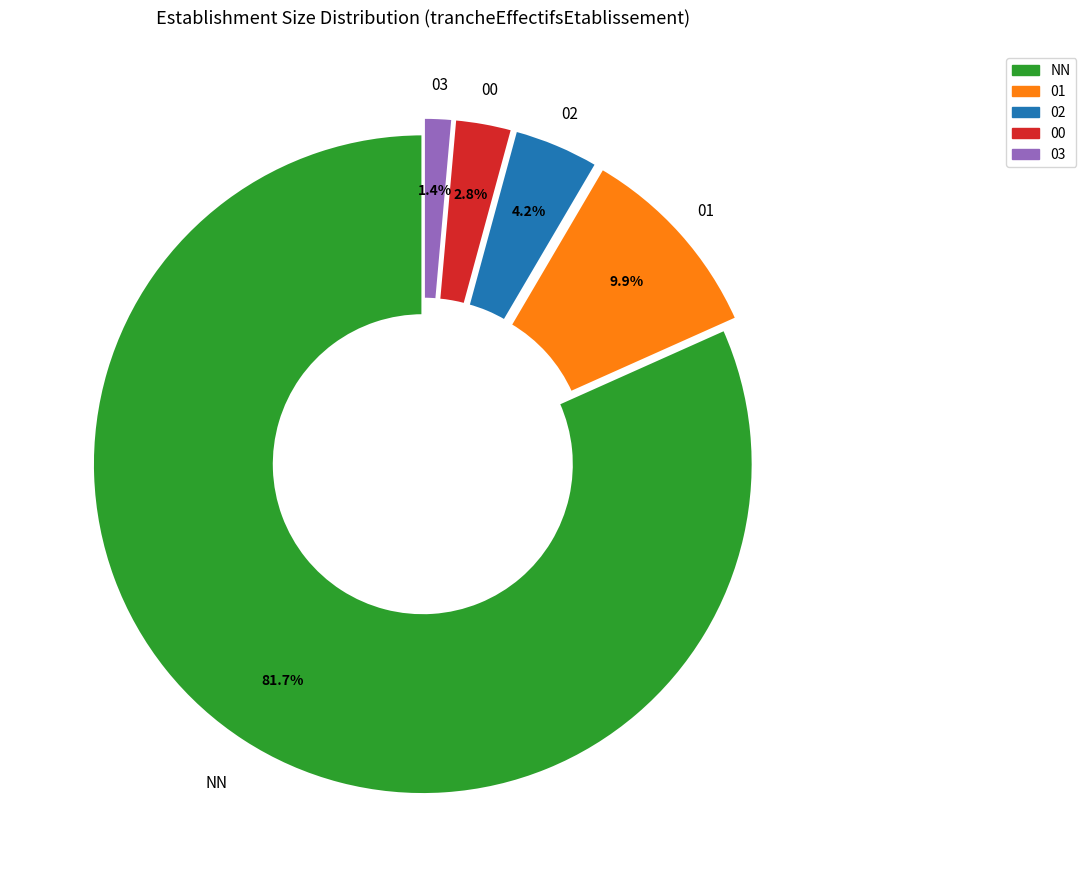

Which category has the biggest portion of the pie?

NN